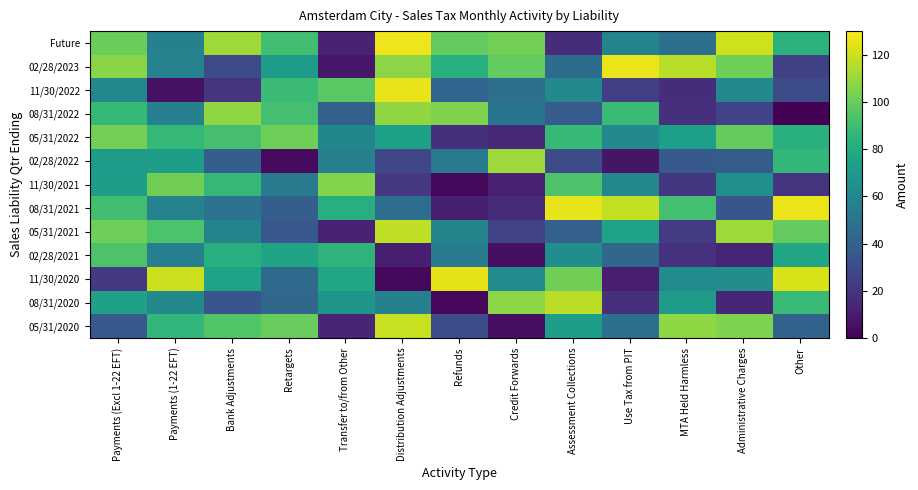

Between Assessment Collections and Refunds, which is larger?

Refunds